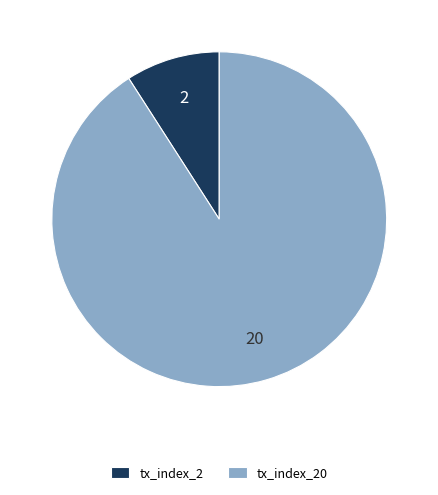

What is the ratio of the value at tx_index_2 to the value at tx_index_20?

0.1